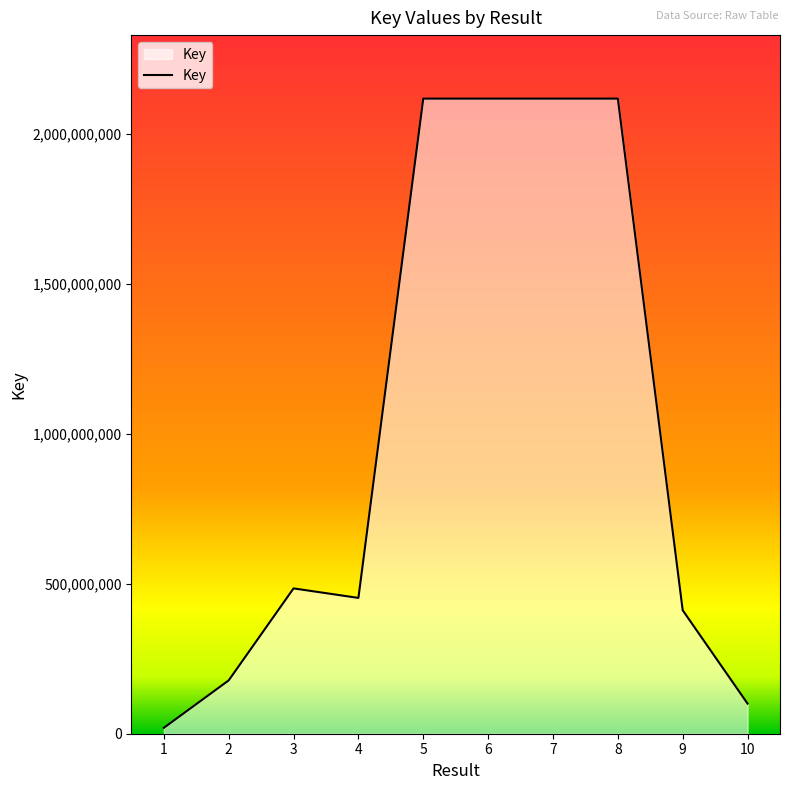

What is the ratio of the value at 2 to the value at 9?

0.4